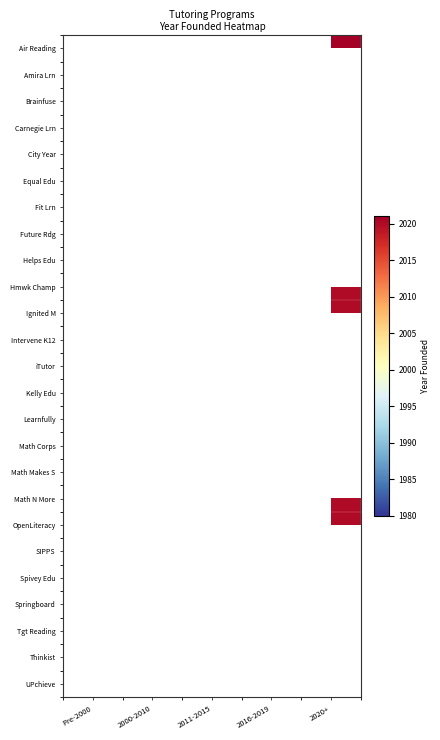

Count the number of categories in the chart.

5